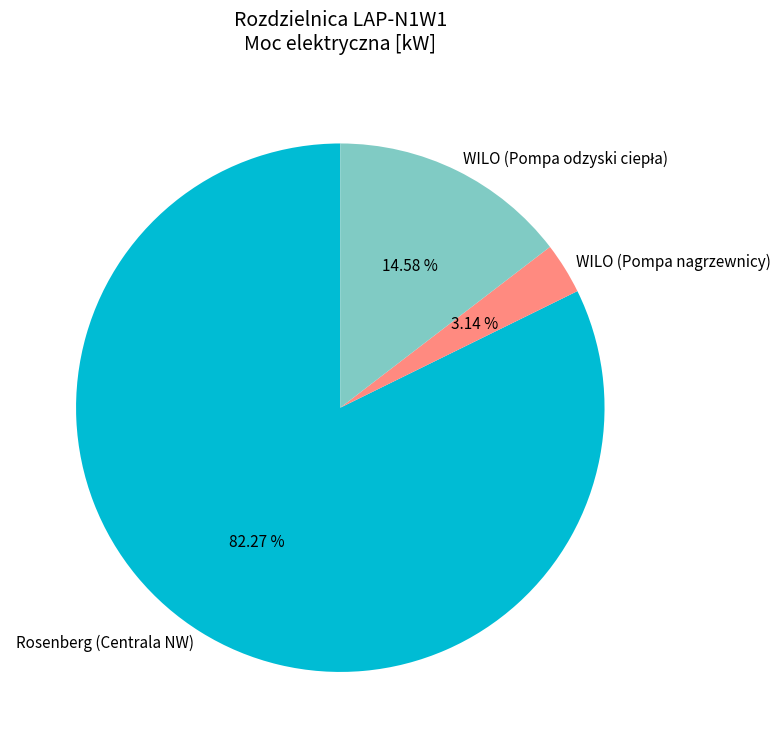

Does any single category account for the majority?

Yes